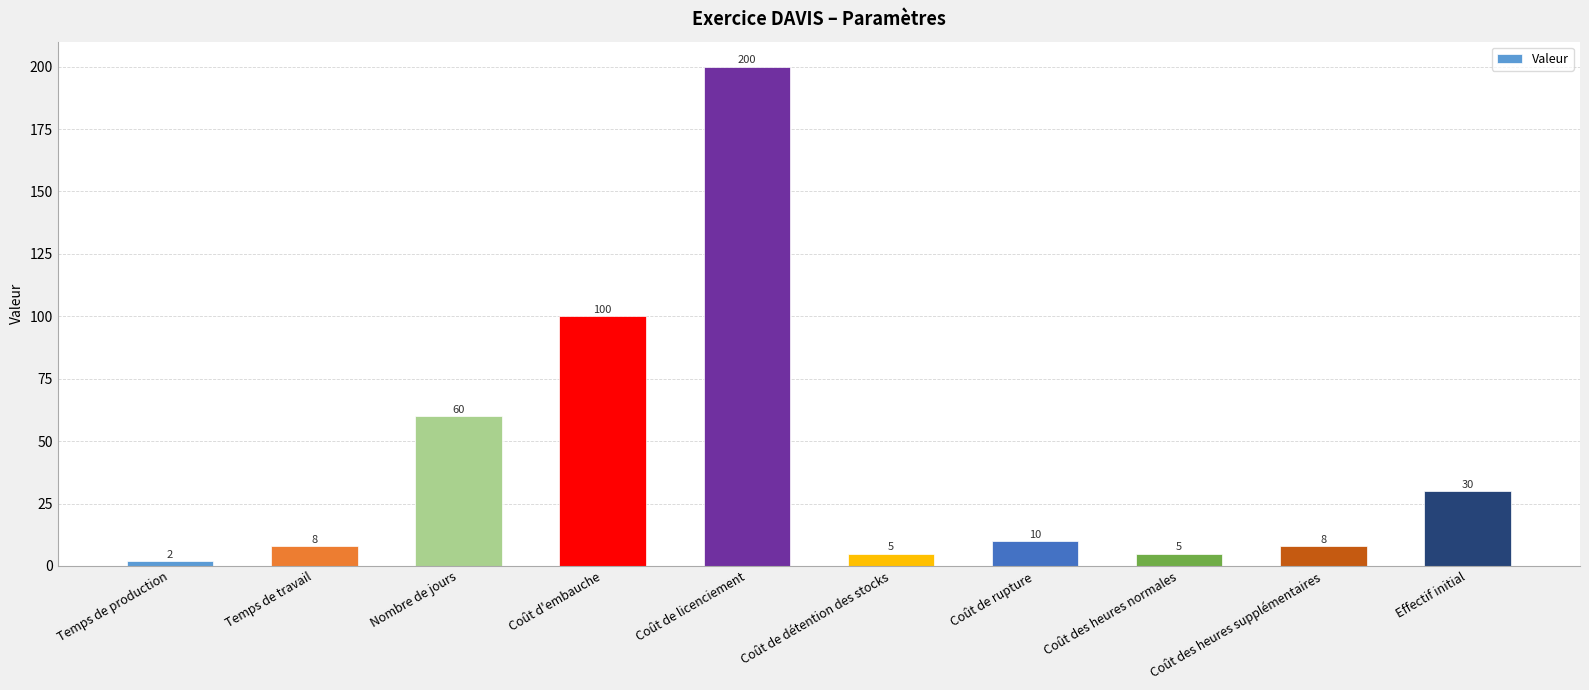

Which has a higher value, Temps de production or Coût de détention des stocks?

Coût de détention des stocks